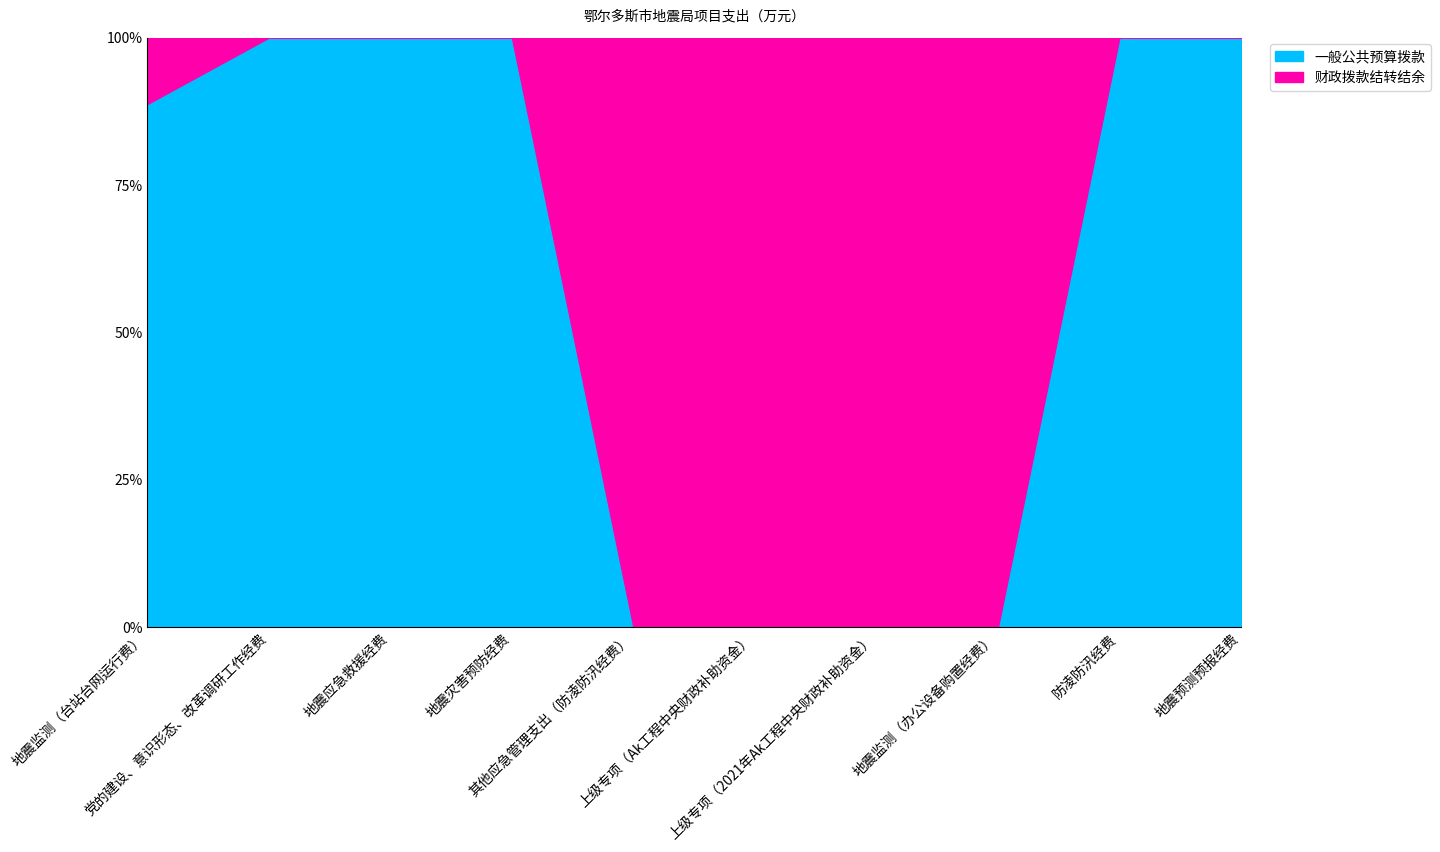

True or false: 一般公共预算拨款 has a value of 0.0 at 上级专项（2021年Ak工程中央财政补助资金）.

True